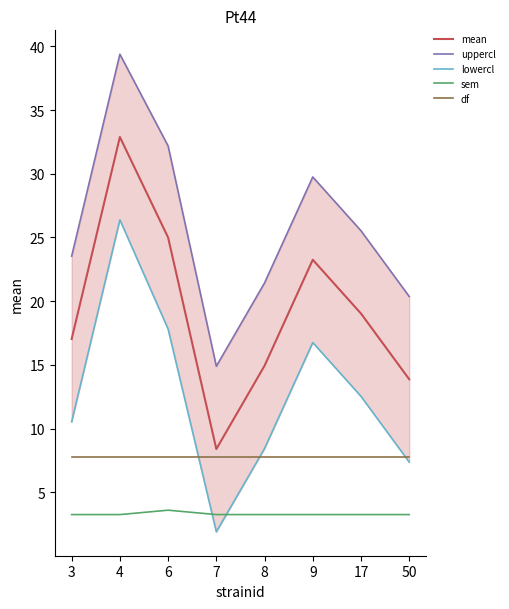

Reading right to left, extract all data points from this chart.

mean: 50=13.9	17=19.0	9=23.3	8=14.9	7=8.4	6=25.0	4=32.9	3=17.0
uppercl: 50=20.4	17=25.5	9=29.7	8=21.4	7=14.9	6=32.2	4=39.4	3=23.5
lowercl: 50=7.4	17=12.5	9=16.8	8=8.4	7=1.9	6=17.8	4=26.4	3=10.5
sem: 50=3.3	17=3.3	9=3.3	8=3.3	7=3.3	6=3.6	4=3.3	3=3.3
df: 50=7.8	17=7.8	9=7.8	8=7.8	7=7.8	6=7.8	4=7.8	3=7.8